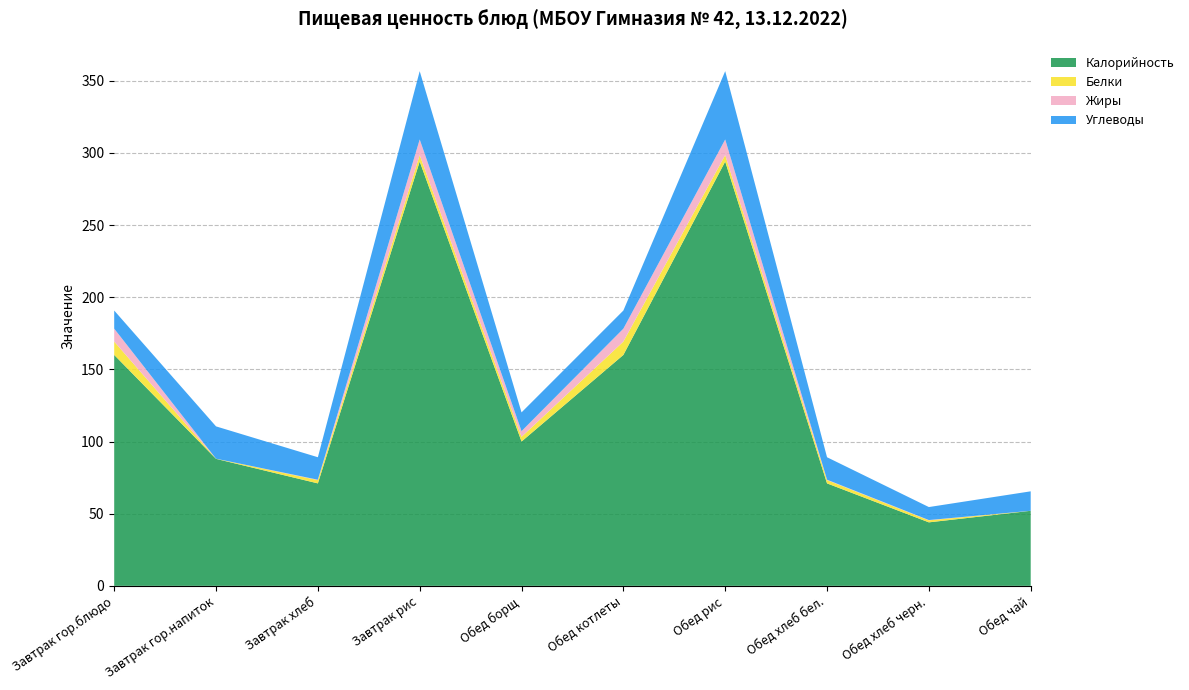

Reading left to right, extract all data points from this chart.

Калорийность: 160.0	88.0	71.0	294.0	100.0	160.0	294.0	71.0	44.0	52.0
Белки: 9.3	0.1	2.3	4.5	3.3	9.3	4.5	2.3	1.4	0.0
Жиры: 8.9	0.0	0.3	10.8	3.9	8.9	10.8	0.3	0.2	0.0
Углеводы: 12.6	22.4	15.6	47.3	13.0	12.6	47.3	15.6	9.0	13.5